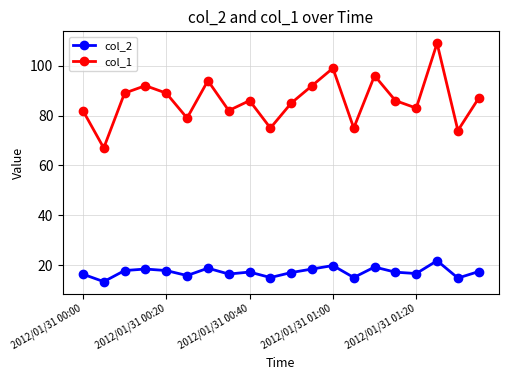

At how many categories does at least one series exceed 46?

20